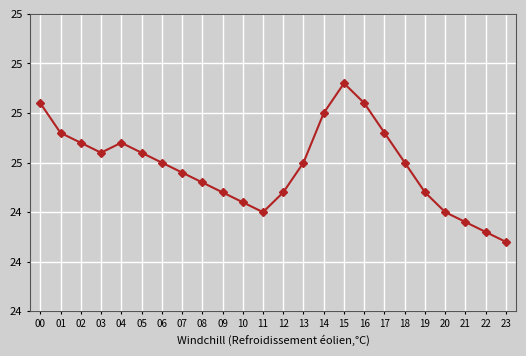

Does the chart have visible grid lines?

Yes